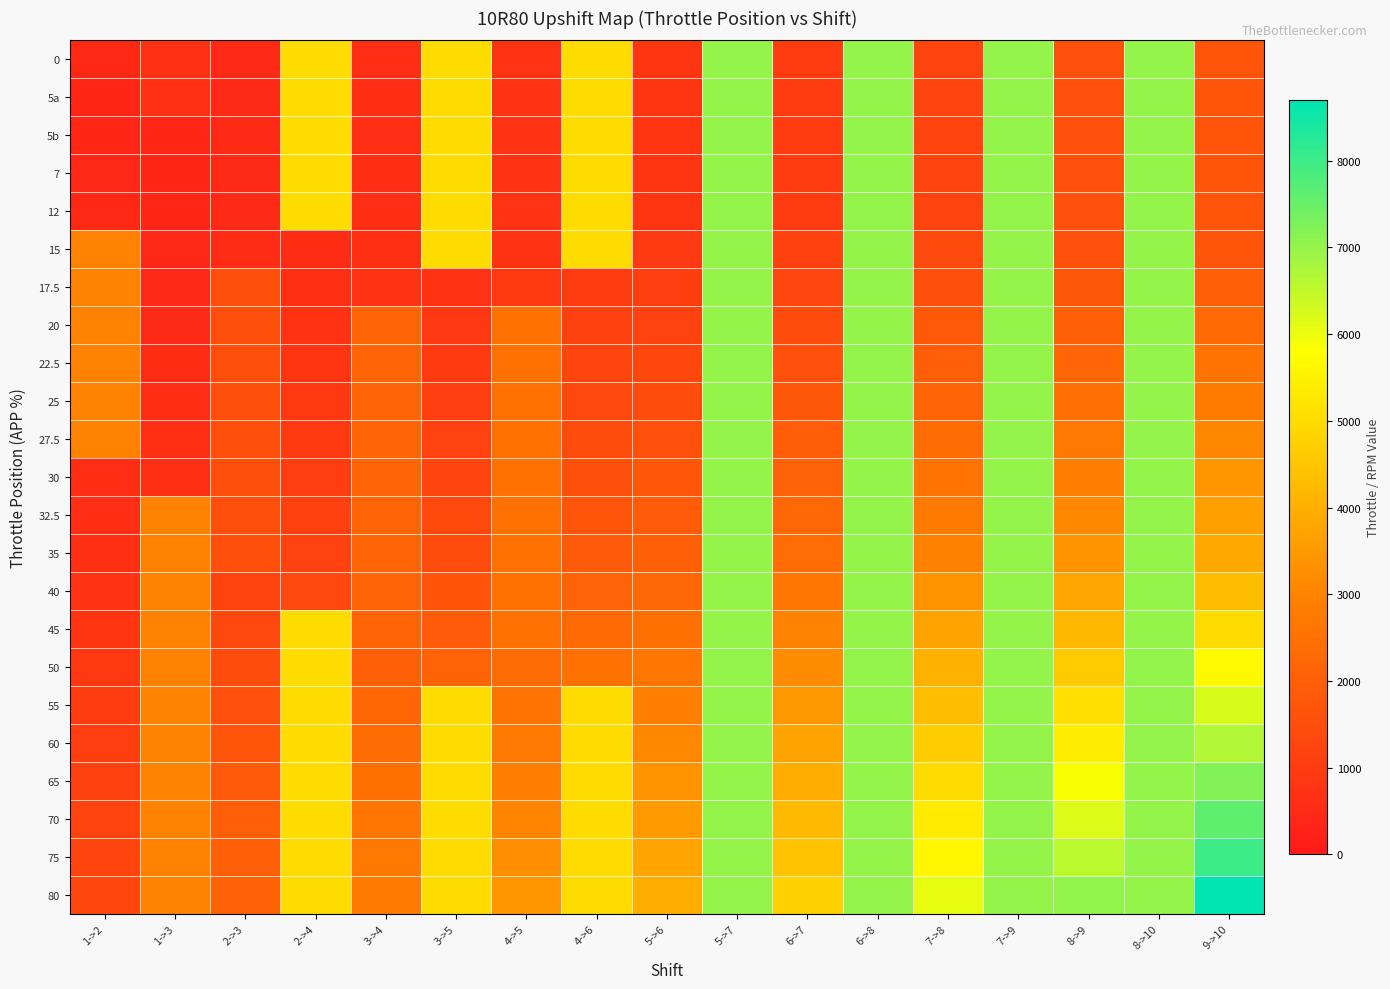

What is the difference between the highest and lowest values at 3->5?

4240